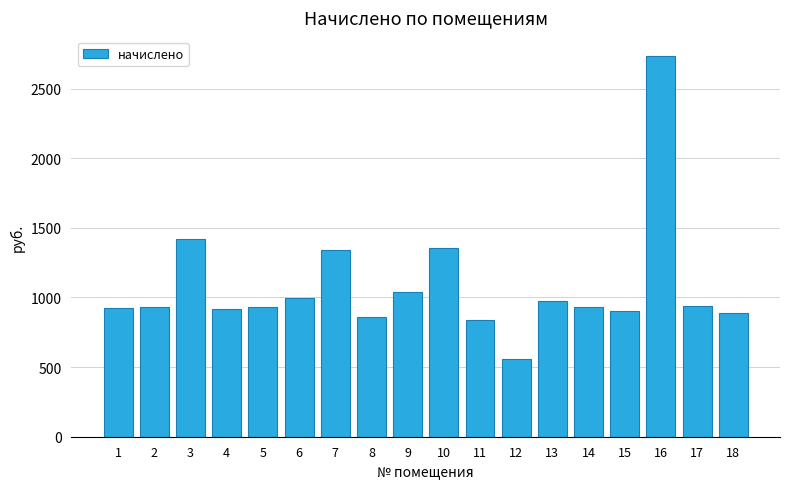

What is the value of the 18th bar from the left?

889.9